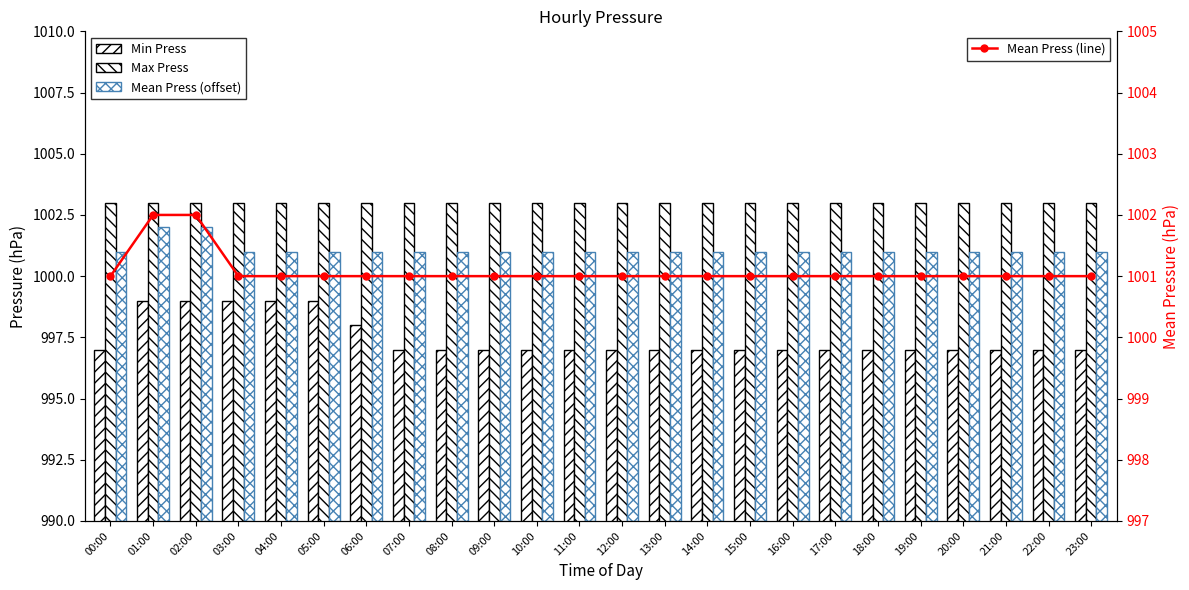

What is the approximate value of Max Press at 16:00?

1003